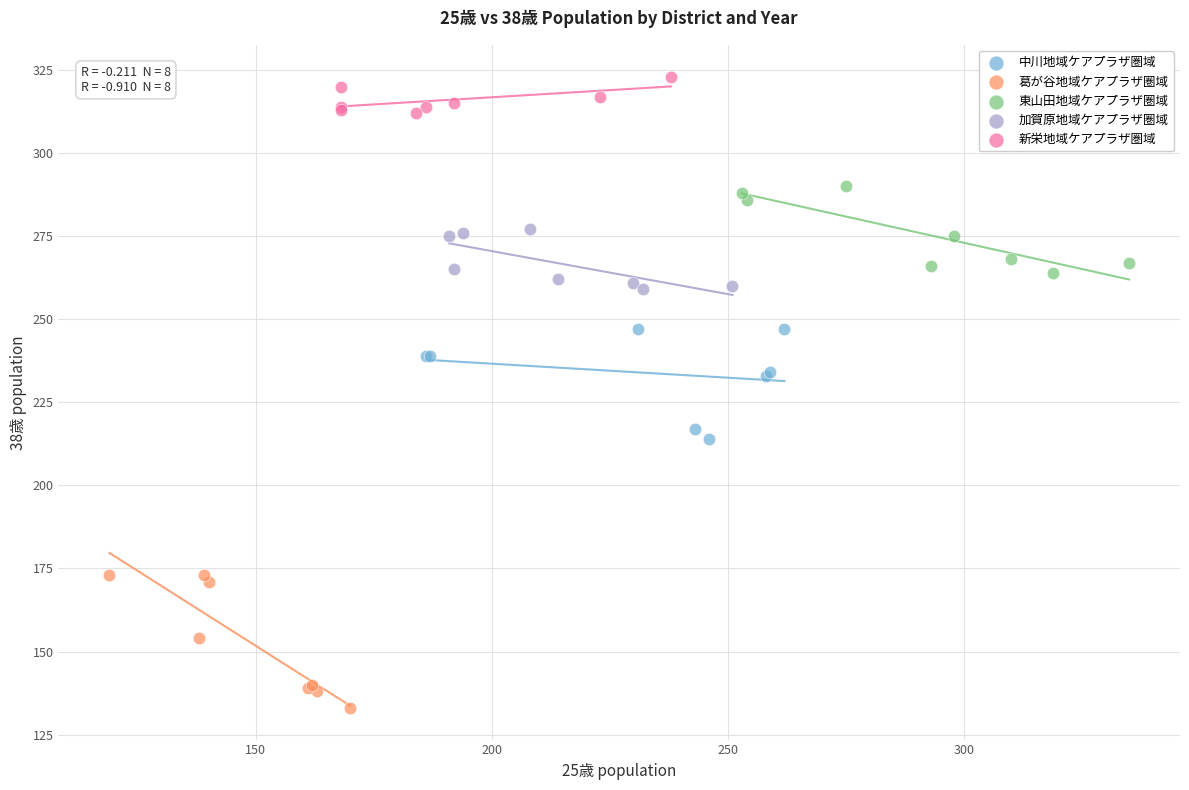

Which series reaches the maximum Y coordinate?

新栄地域ケアプラザ圏域